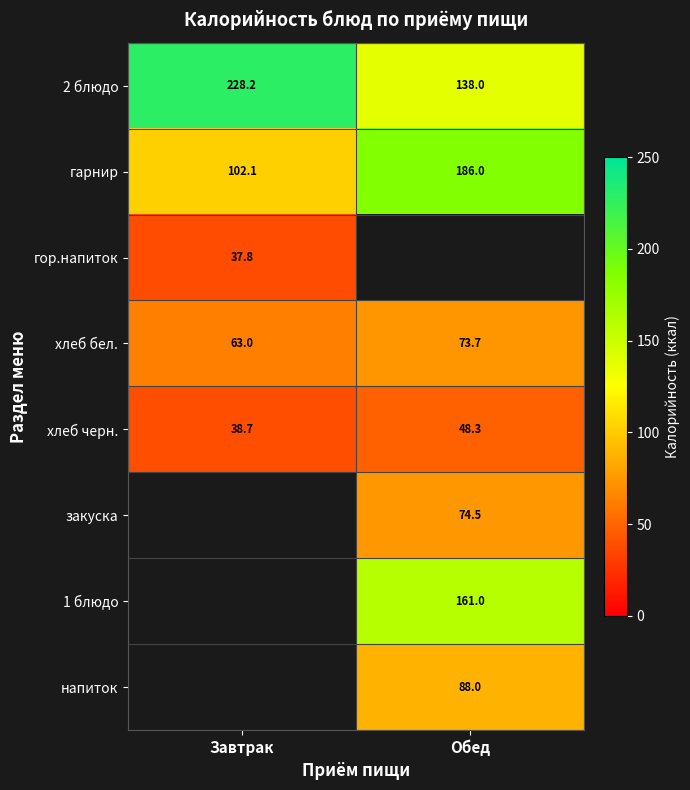

Rank the categories by 2 блюдо value from lowest to highest.

Обед, Завтрак